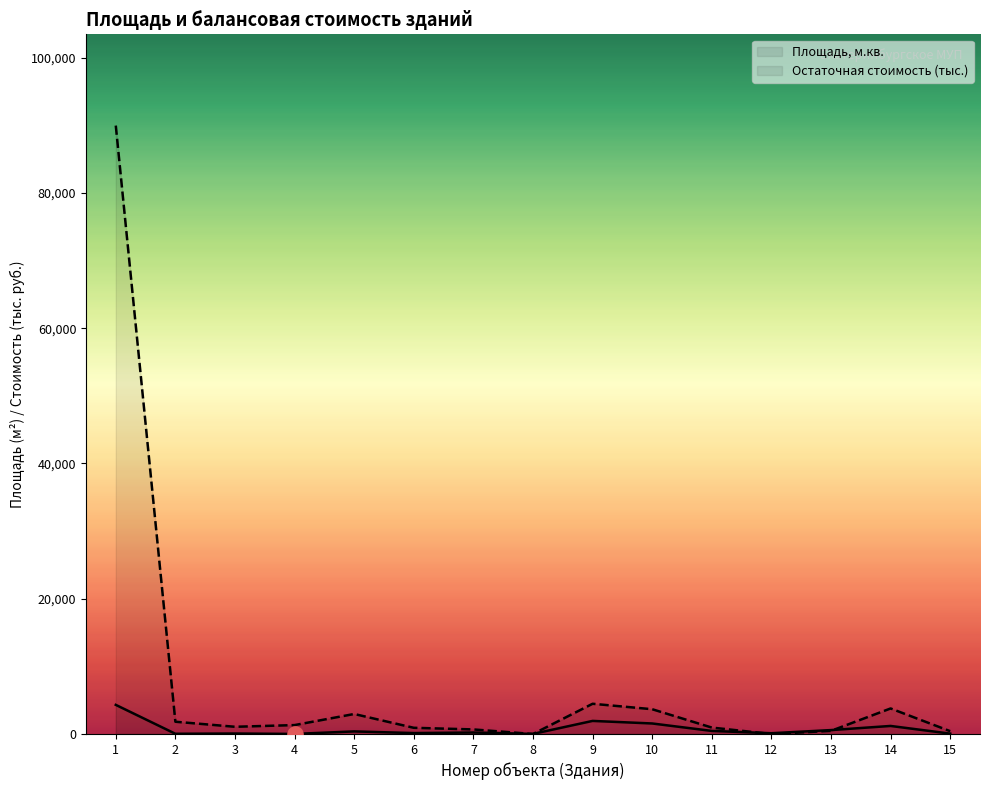

Which series has the largest total across all categories?

Остаточная стоимость (тыс.)